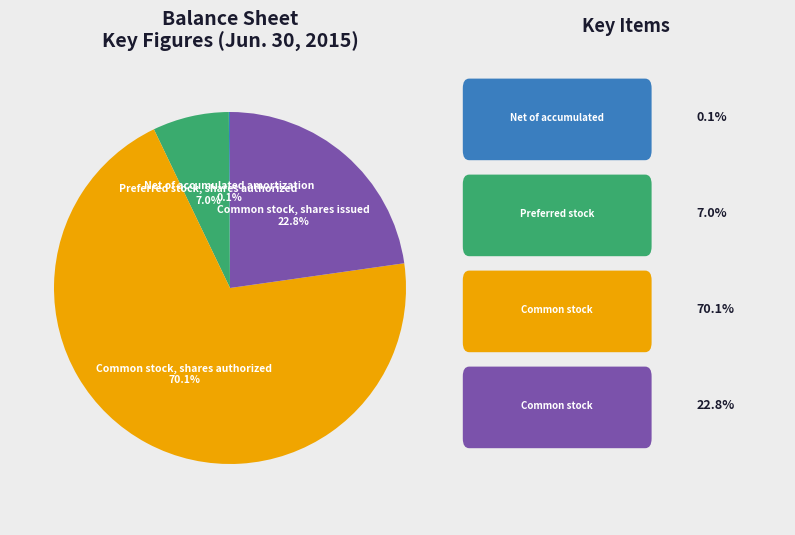

What is the largest slice in the pie chart?

Common stock, shares authorized